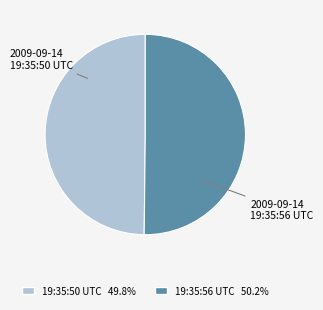

How many slices are in this pie chart?

2